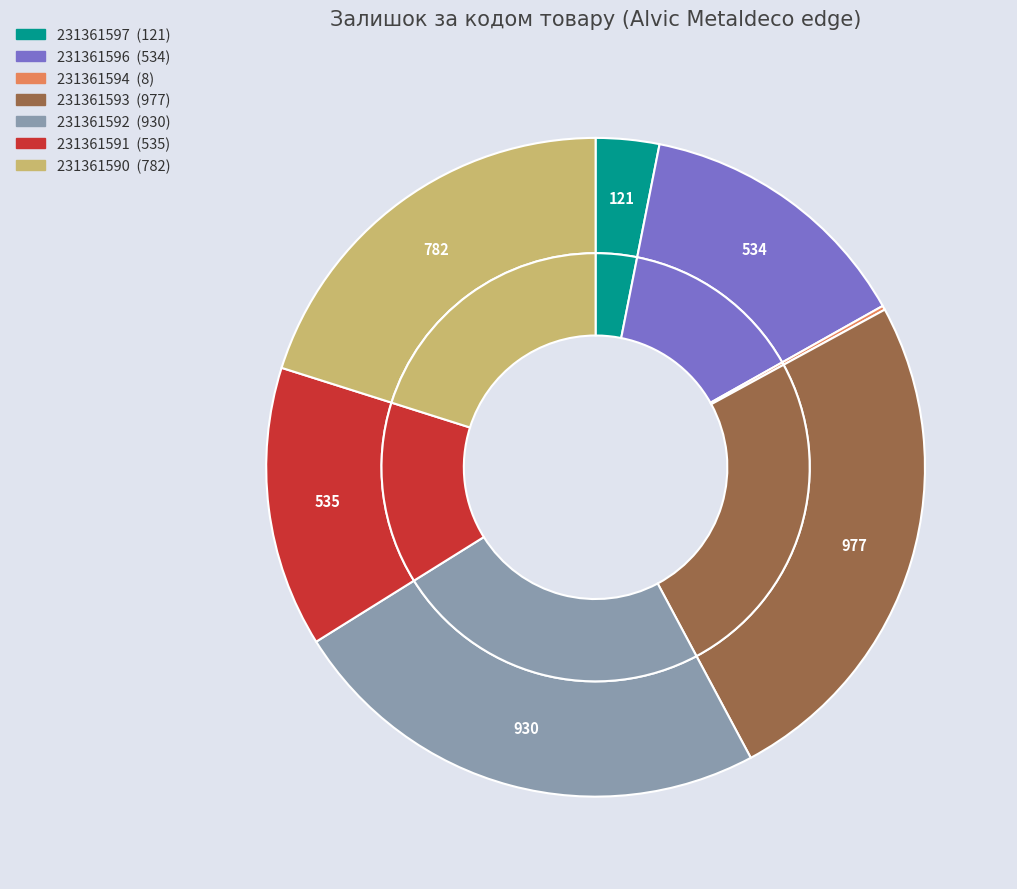

The 231361596 slice represents 14% of the pie. True or false?

True